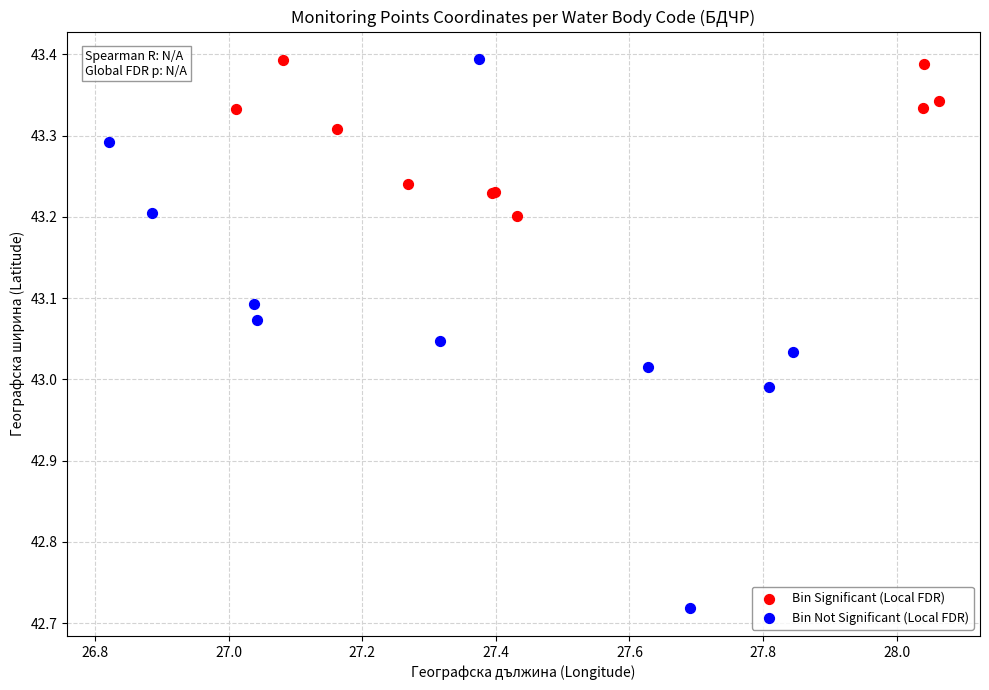

Which series contains the lowest Y value?

Bin Not Significant (Local FDR)